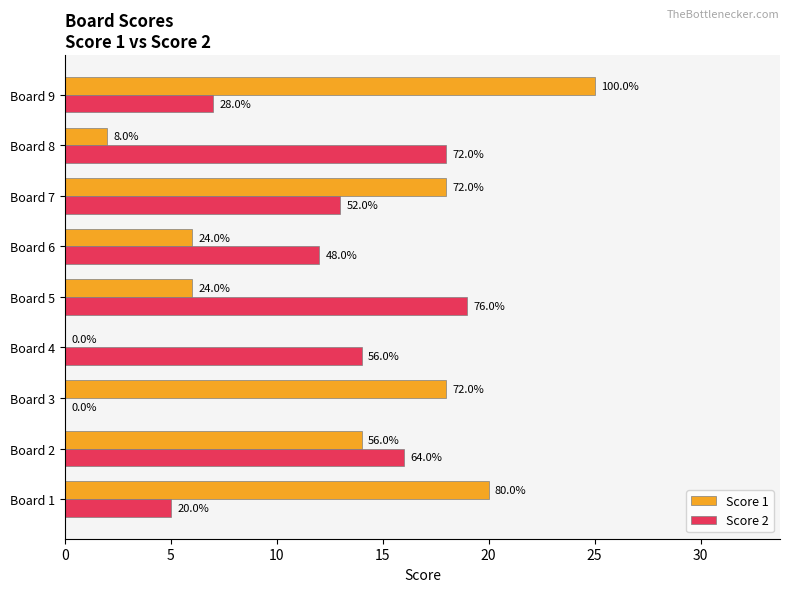

What is the average value of the Score 2 series?

12